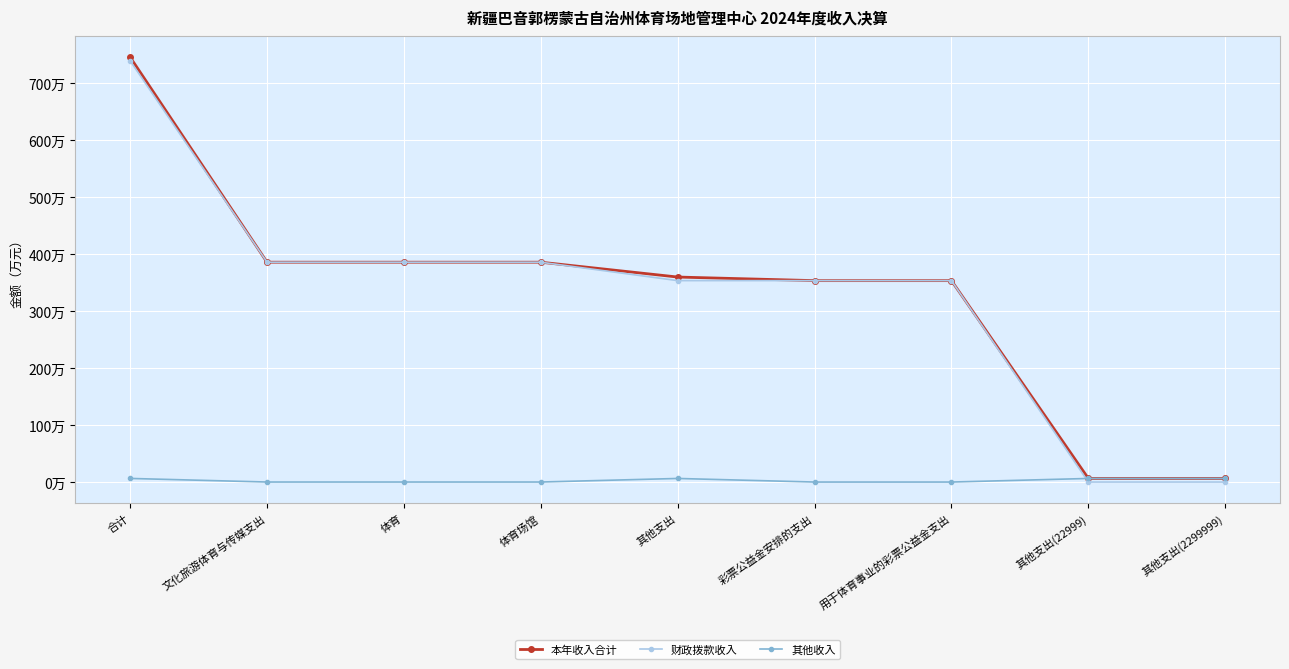

Which series changed the most between 合计 and 彩票公益金安排的支出?

本年收入合计